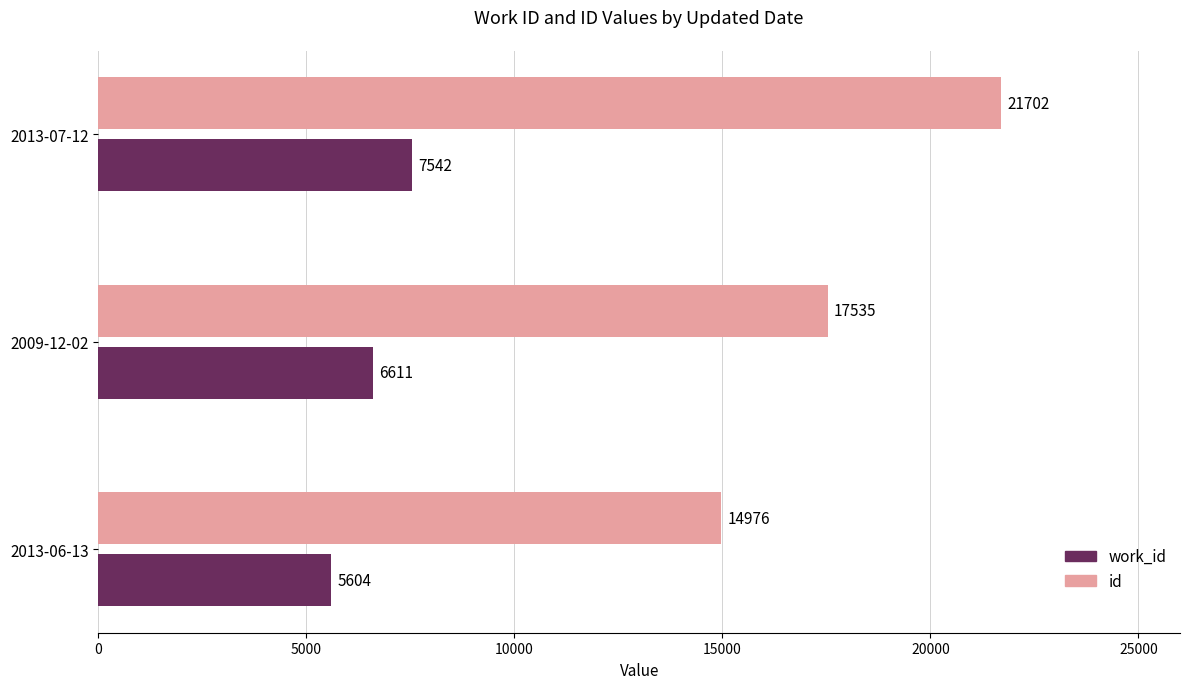

List the labels in order of id value, smallest first.

2013-06-13, 2009-12-02, 2013-07-12